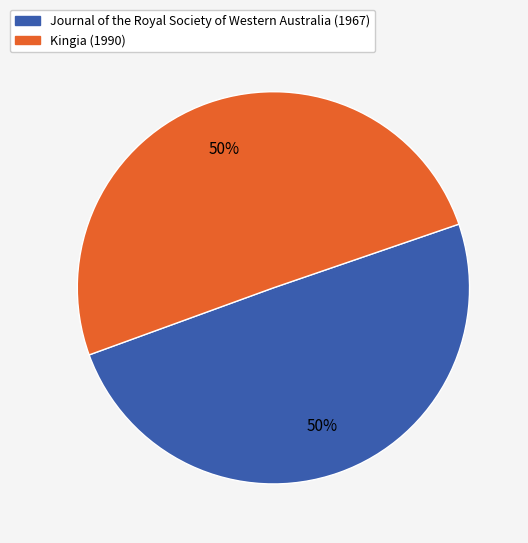

To the nearest percent, what is the average slice percentage?

50%